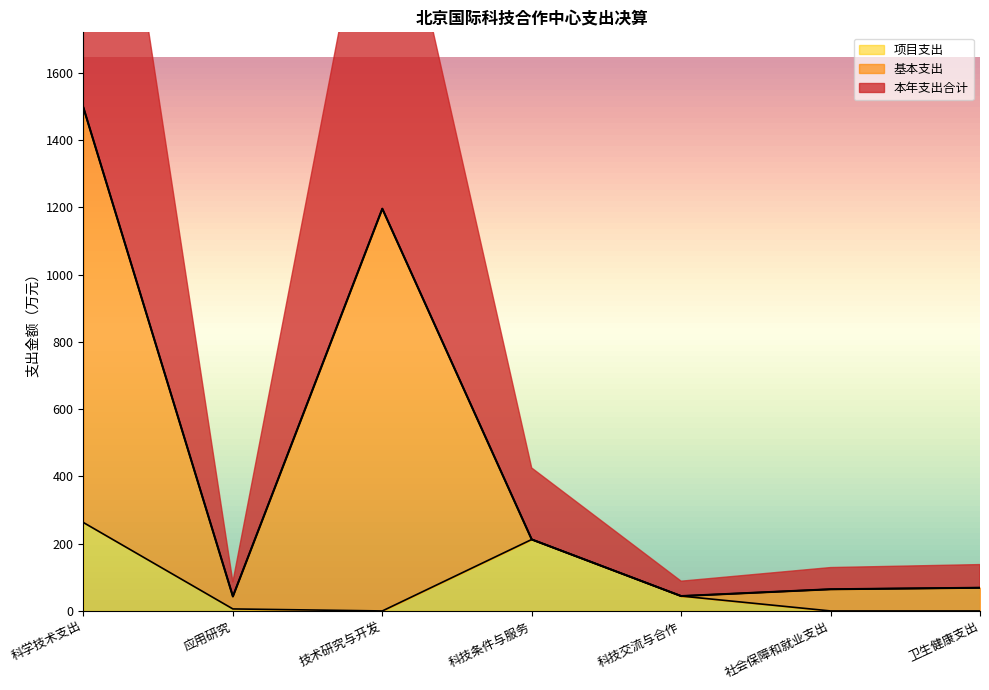

At 科学技术支出, list the series in order from largest to smallest.

本年支出合计, 基本支出, 项目支出